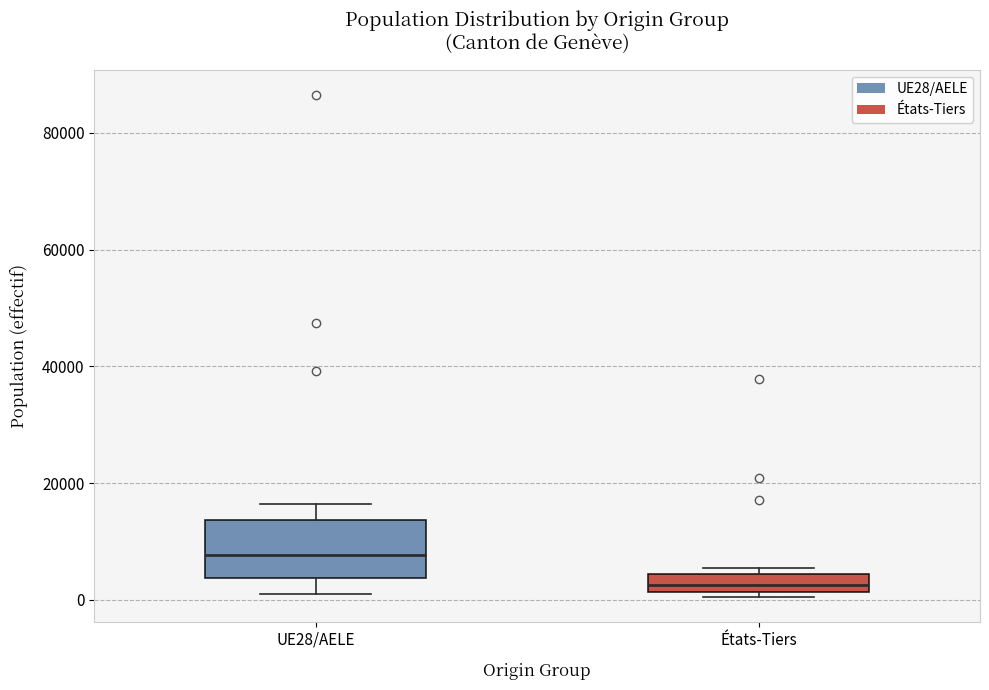

Where is the upper edge of the box for États-Tiers on the y-axis? The values are not printed on the chart, so give them approximately, as read against the axis.

4000